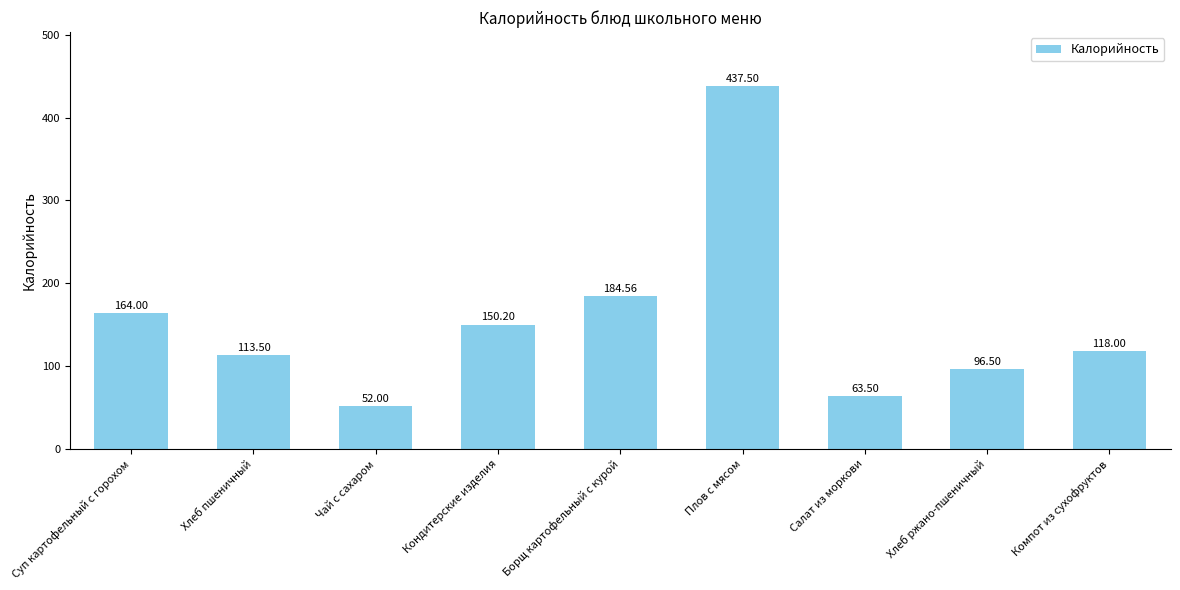

How many bars are there in total?

9